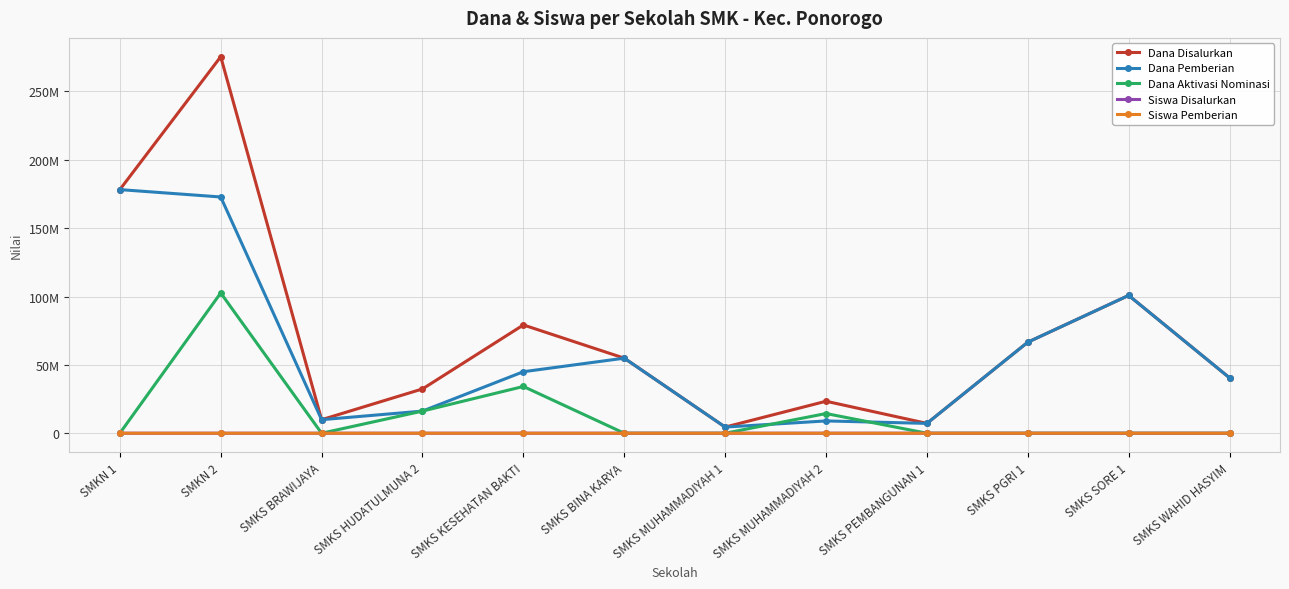

What is the total value across all series at SMKN 2?

550800395